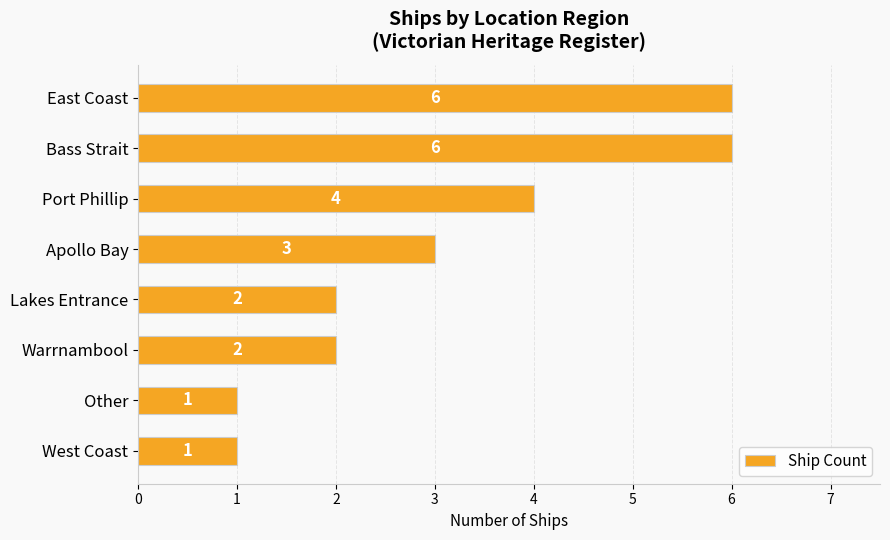

What is the sum of all values?

25